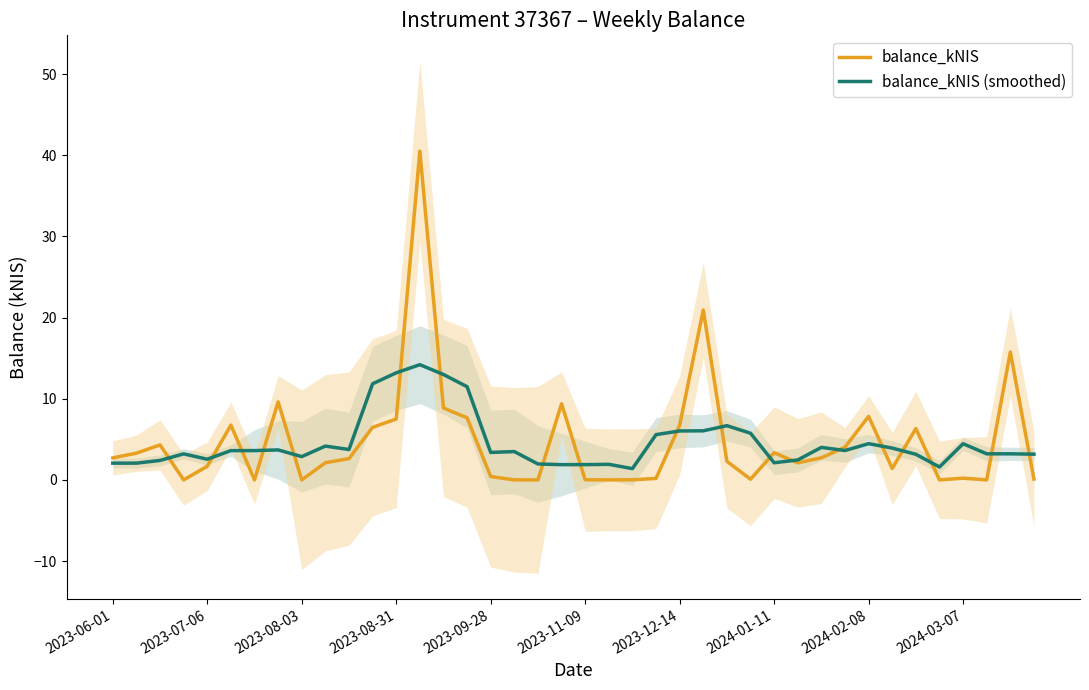

After their last crossing, which series has the higher values: balance_kNIS (smoothed) or balance_kNIS?

balance_kNIS (smoothed)